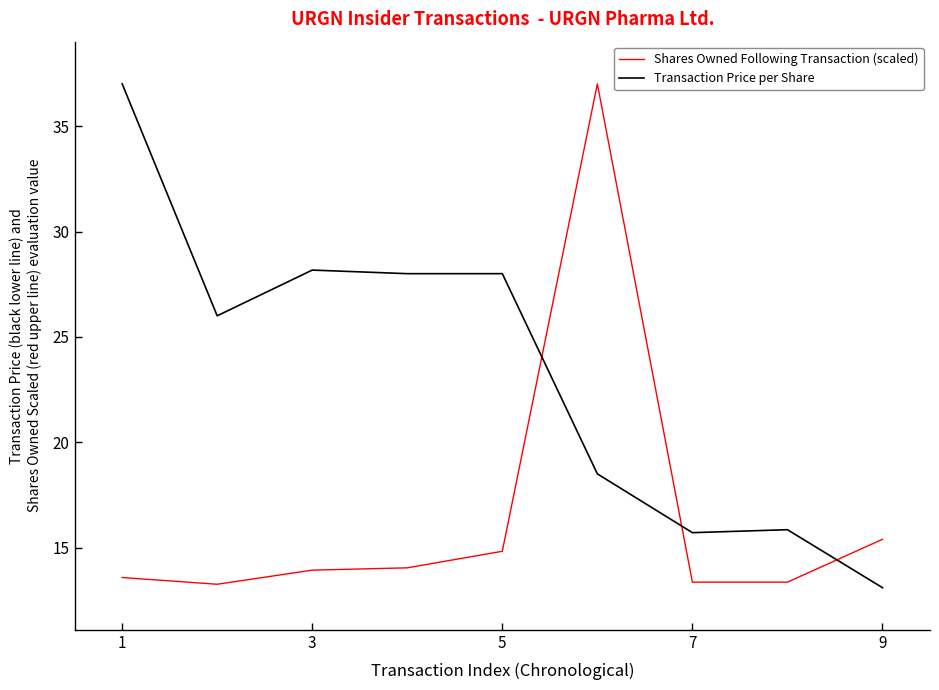

True or false: Shares Owned Following Transaction (scaled) and Transaction Price per Share intersect in this chart.

True